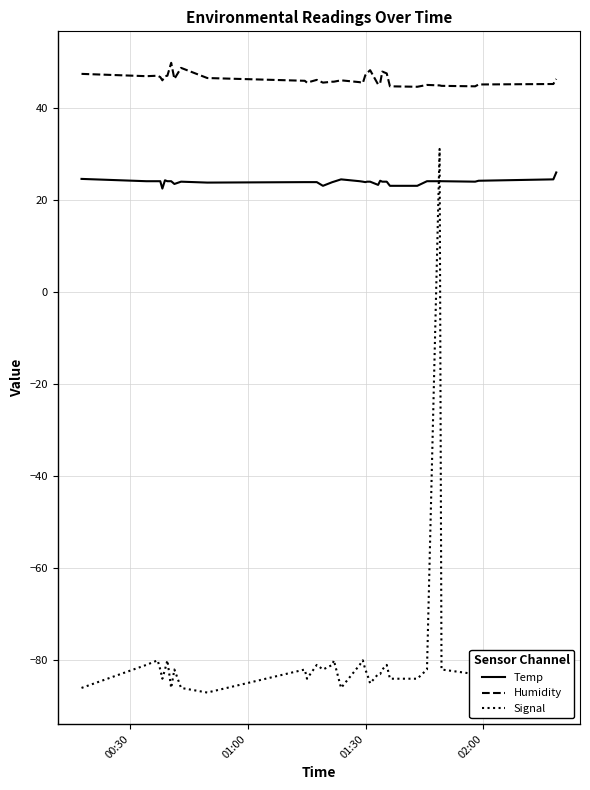

List the series in order of their overall mean, lowest first.

Signal, Temp, Humidity